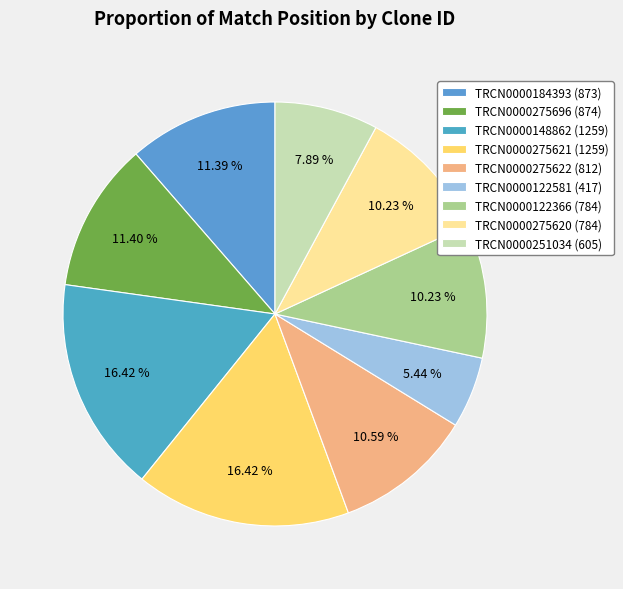

Is there a majority slice in this chart?

No